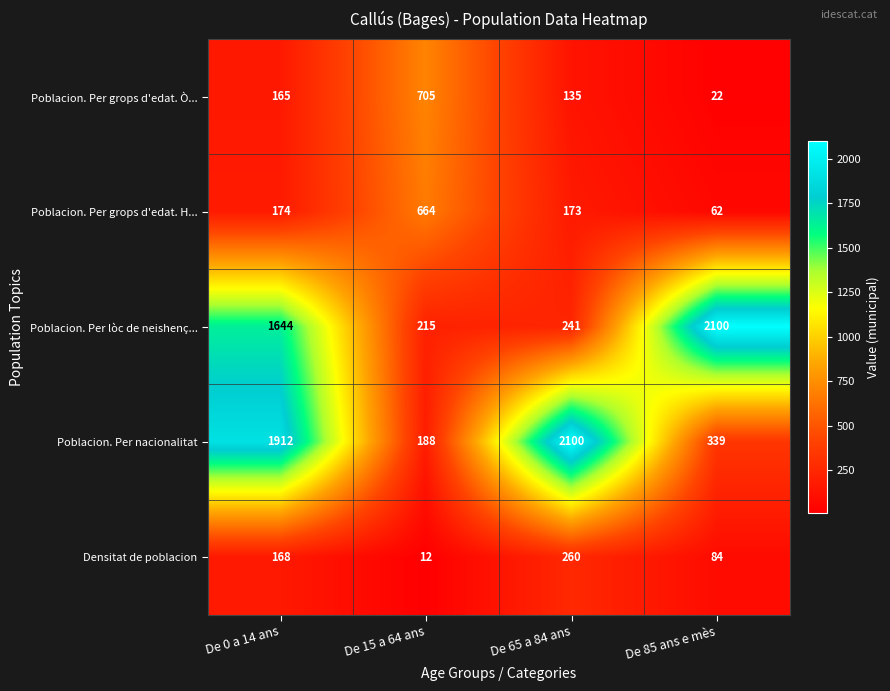

At which label is Poblacion. Per grops d'edat. H... closest to 363?

De 0 a 14 ans